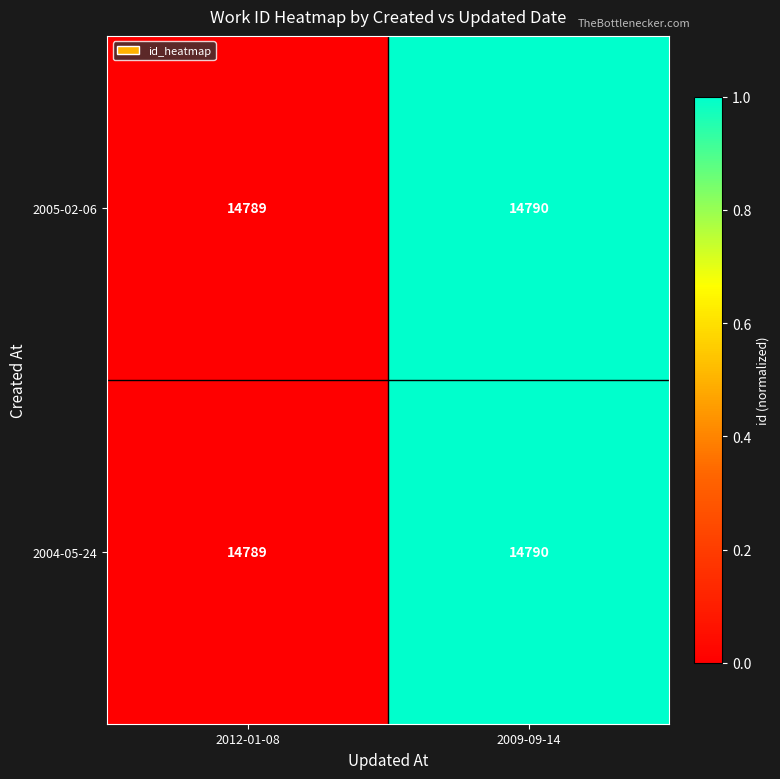

The value of 2004-05-24 at 2009-09-14 is 14790. True or false?

True